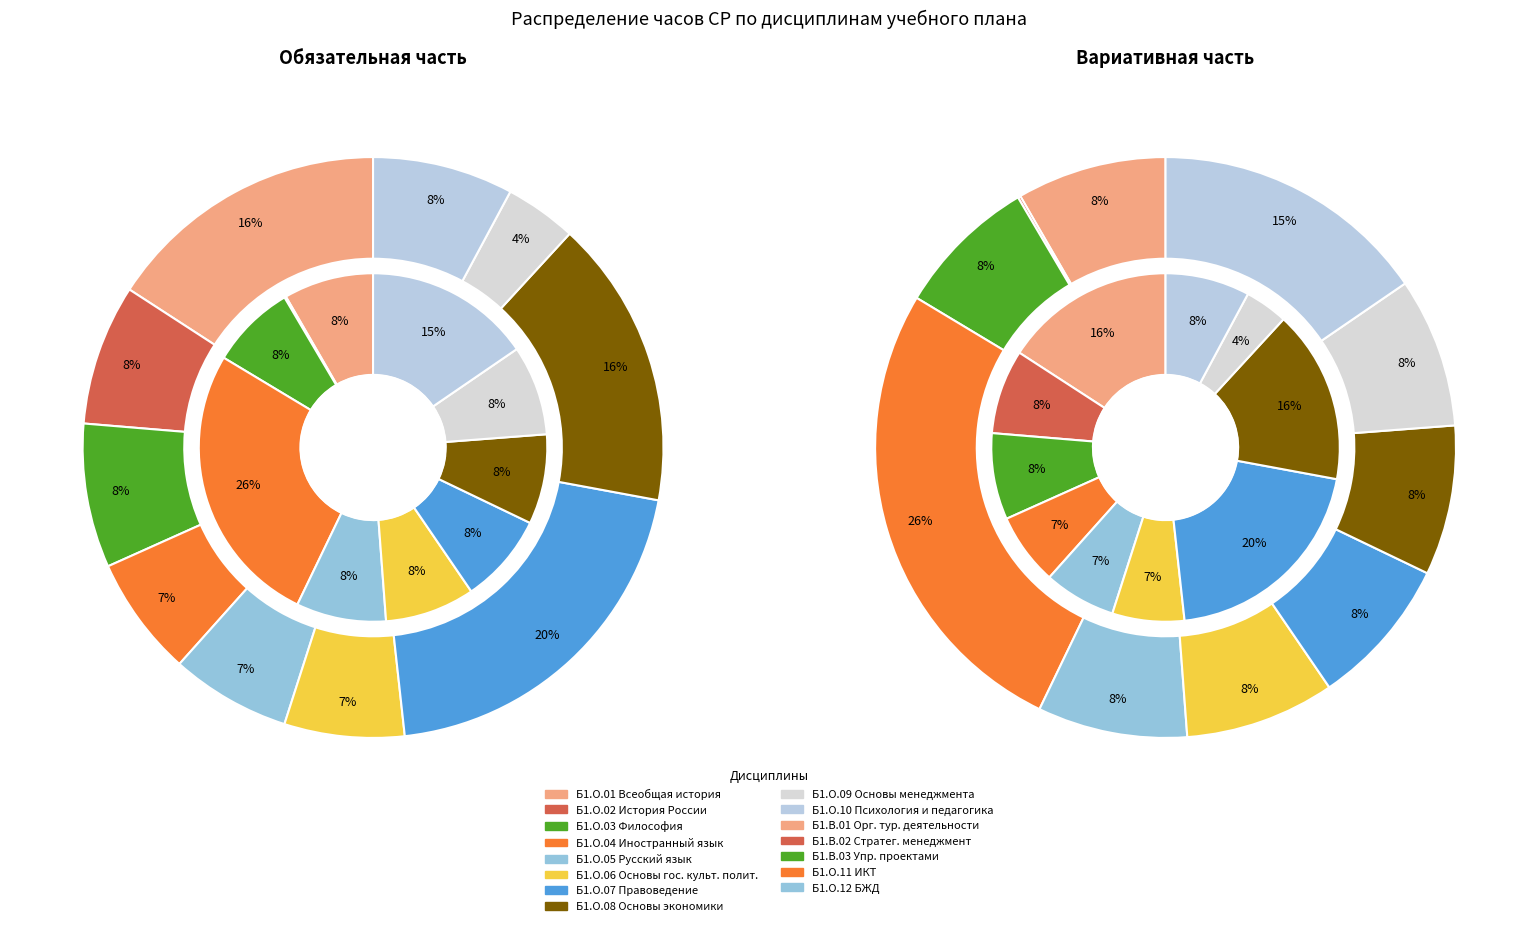

To the nearest percent, what is the average slice percentage?

10%